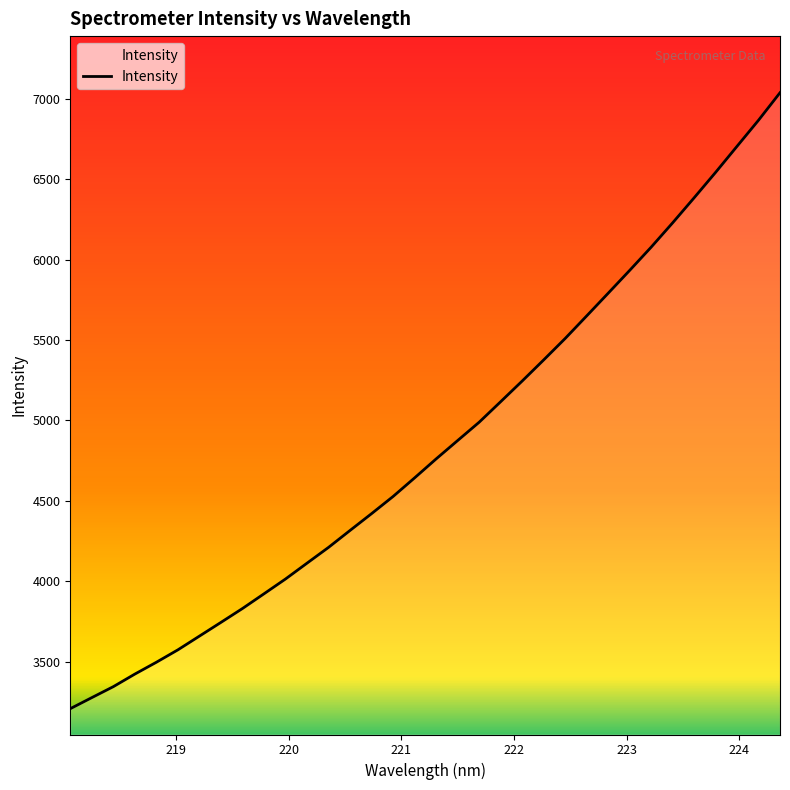

What is the minimum value shown in the chart?

3209.1